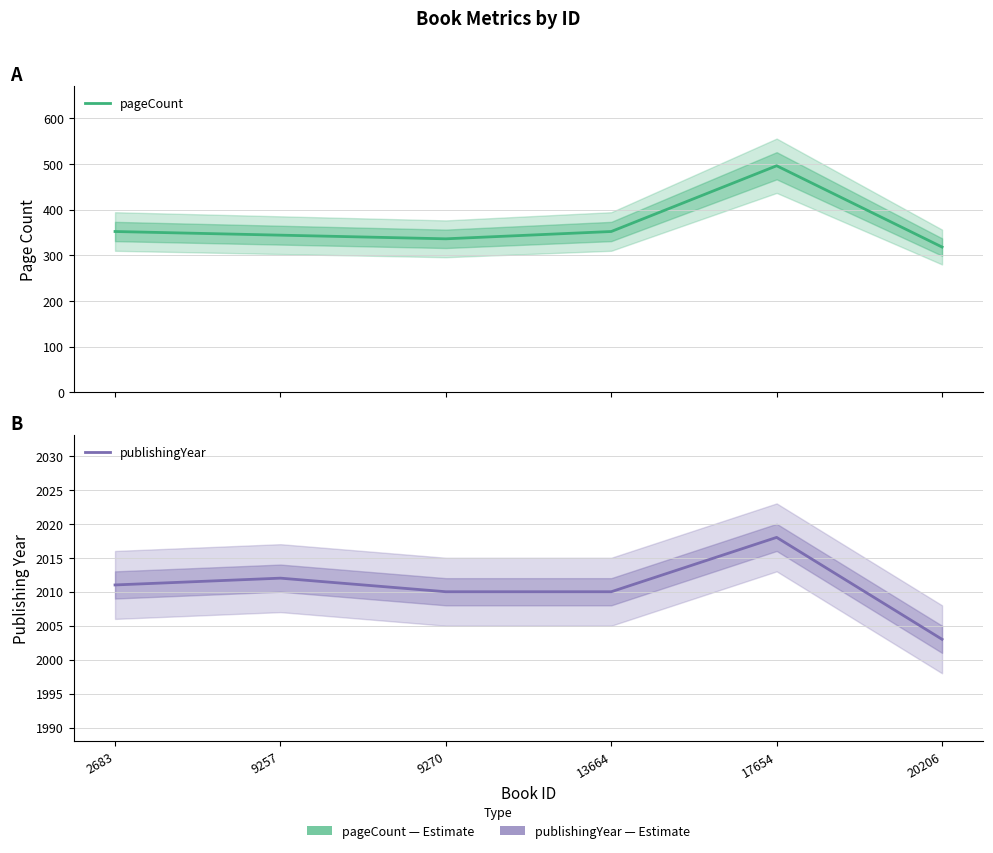

Read the publishingYear value at 20206.

2003